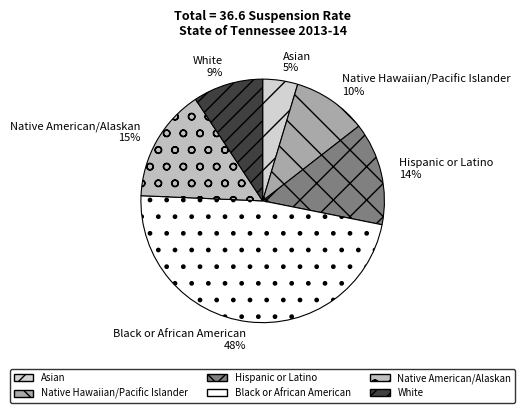

Is the sum of Hispanic or Latino and Native Hawaiian/Pacific Islander greater than half?

No